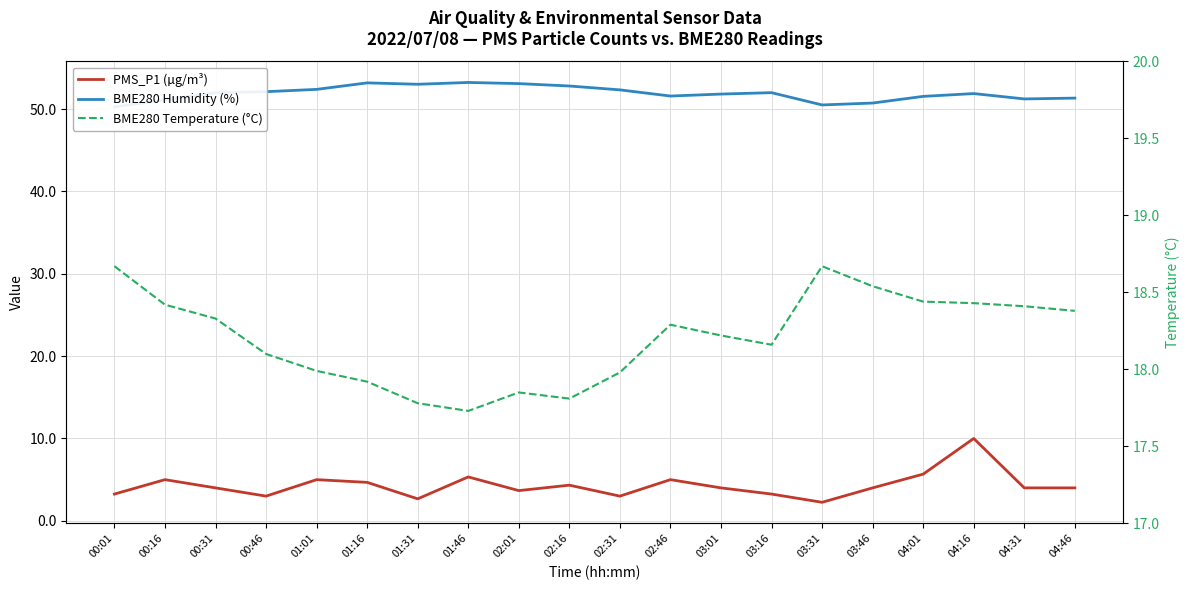

What are all the series names shown in the legend?

PMS_P1 (µg/m³), BME280 Humidity (%), BME280 Temperature (°C)